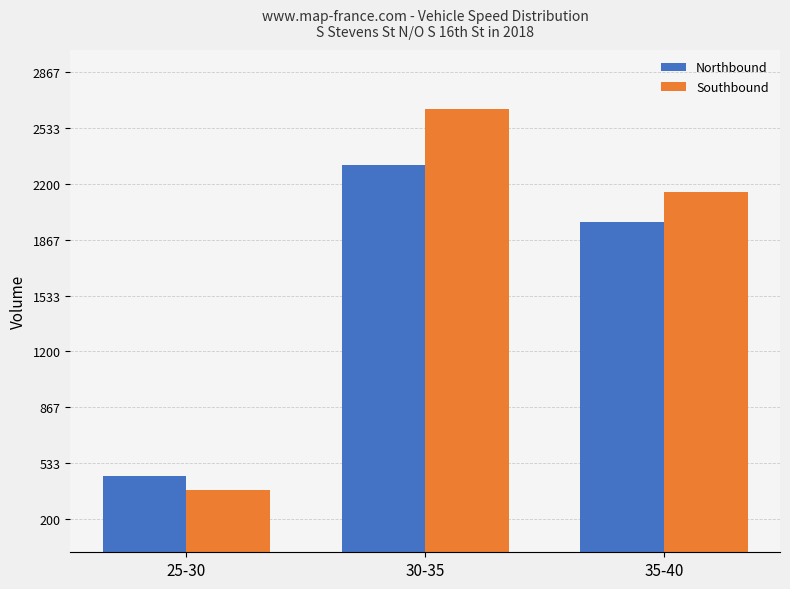

What position from the right is 25-30?

3